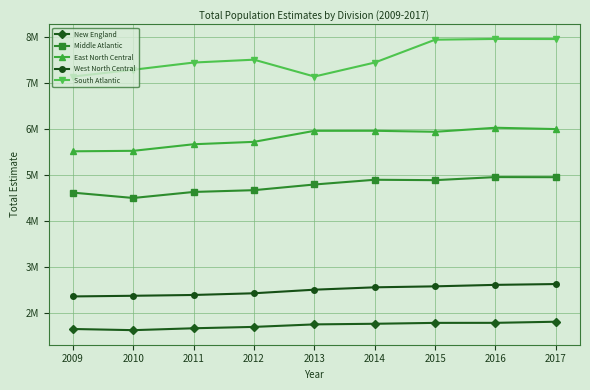

Which series has the widest spread of values?

South Atlantic